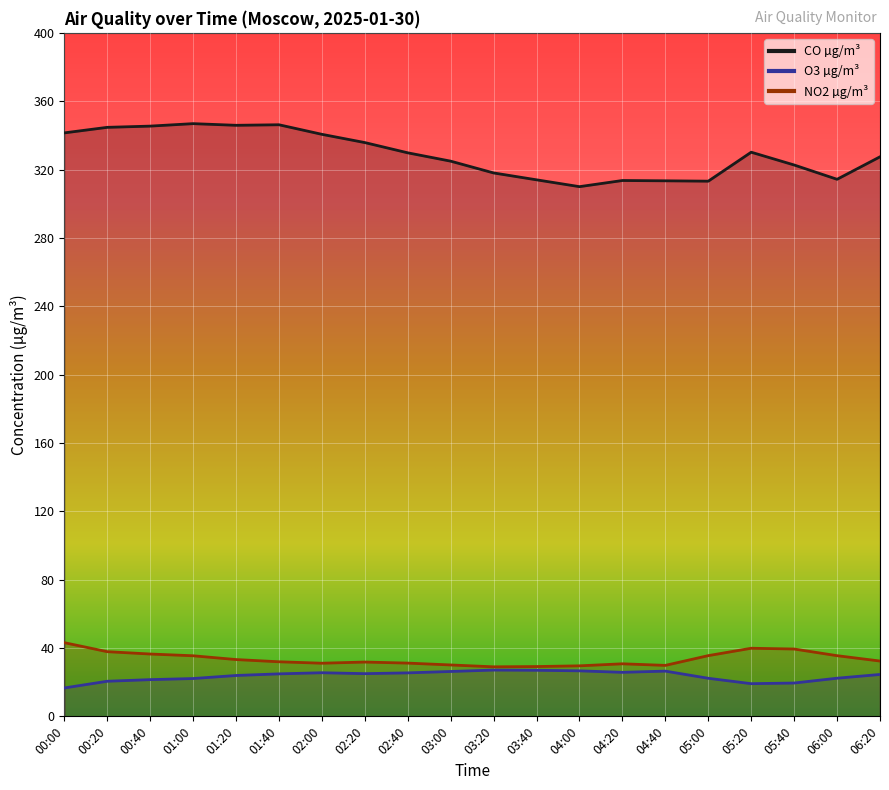

Reading right to left, extract all data points from this chart.

CO µg/m³: 327.5	314.3	322.7	330.1	313.2	313.4	313.6	310.0	314.0	318.0	324.9	329.8	335.8	340.6	346.2	345.9	346.9	345.4	344.7	341.5
O3 µg/m³: 24.5	22.3	19.5	19.1	22.3	26.5	25.8	26.6	27.0	27.1	26.3	25.4	25.0	25.5	24.9	23.9	22.1	21.5	20.5	16.6
NO2 µg/m³: 32.4	35.5	39.4	39.9	35.5	29.8	30.8	29.6	29.1	29.0	30.1	31.2	31.8	31.1	31.9	33.2	35.5	36.5	37.9	43.1